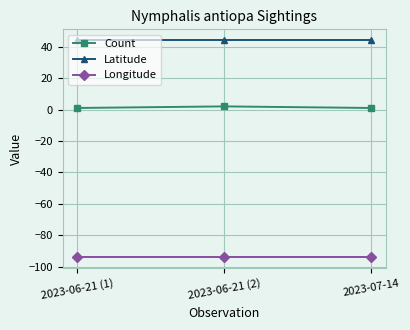

What position from the right is 2023-06-21 (1)?

3